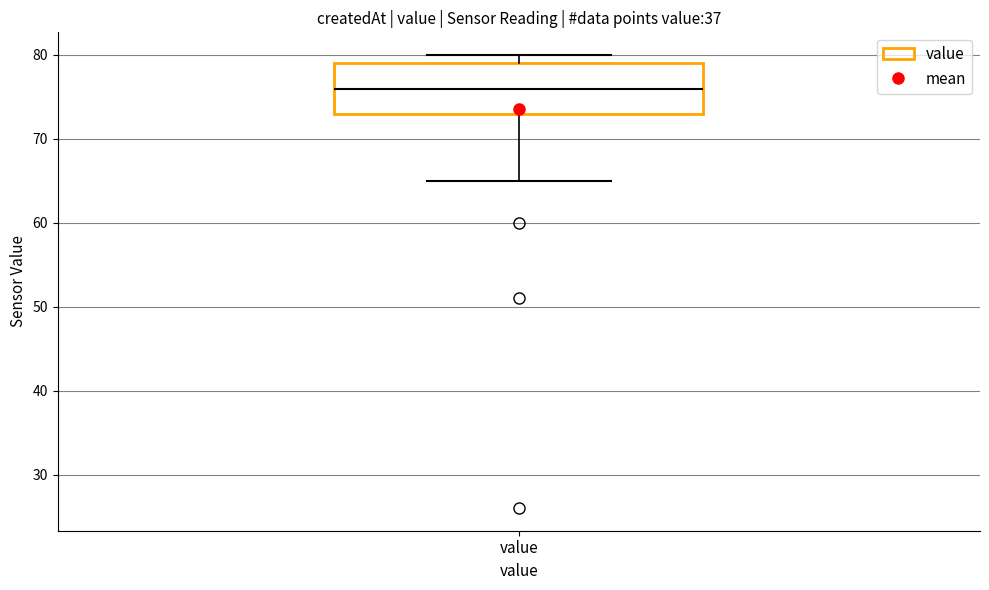

Where is the upper edge of the box for value on the y-axis? The values are not printed on the chart, so give them approximately, as read against the axis.

79